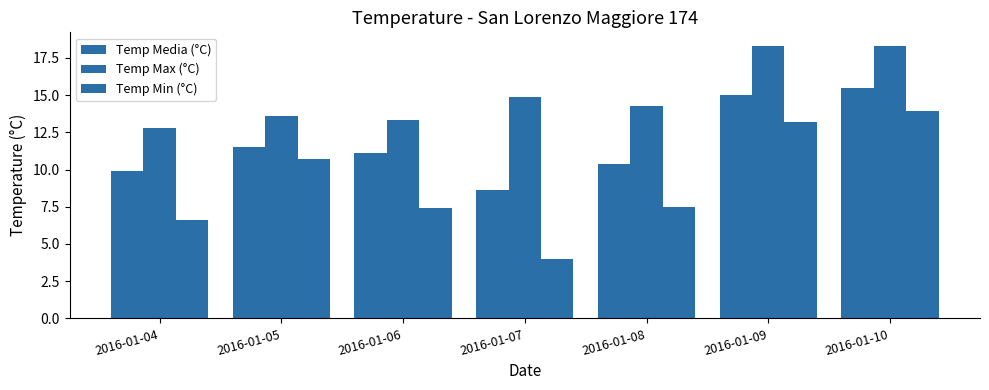

Does the chart contain any negative values?

No